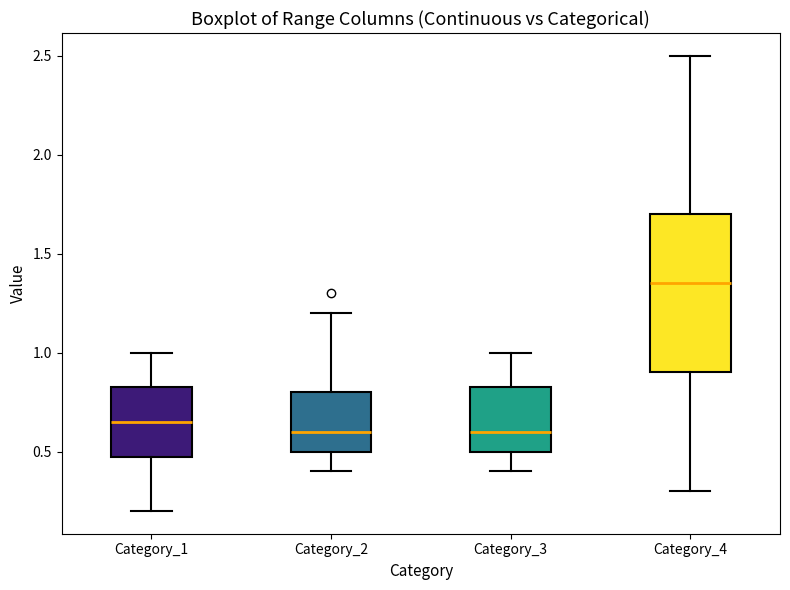

Reading left to right, read every box against the y-axis: the position of its median line, the range the box covers, and the ends of its whiskers. The values are not printed on the chart, so give them approximately, as read against the axis.

Category_1: median 0.65, box 0.50 to 0.85, whiskers 0.20 to 1.00
Category_2: median 0.60, box 0.50 to 0.80, whiskers 0.40 to 1.20
Category_3: median 0.60, box 0.50 to 0.85, whiskers 0.40 to 1.00
Category_4: median 1.35, box 0.90 to 1.70, whiskers 0.30 to 2.50